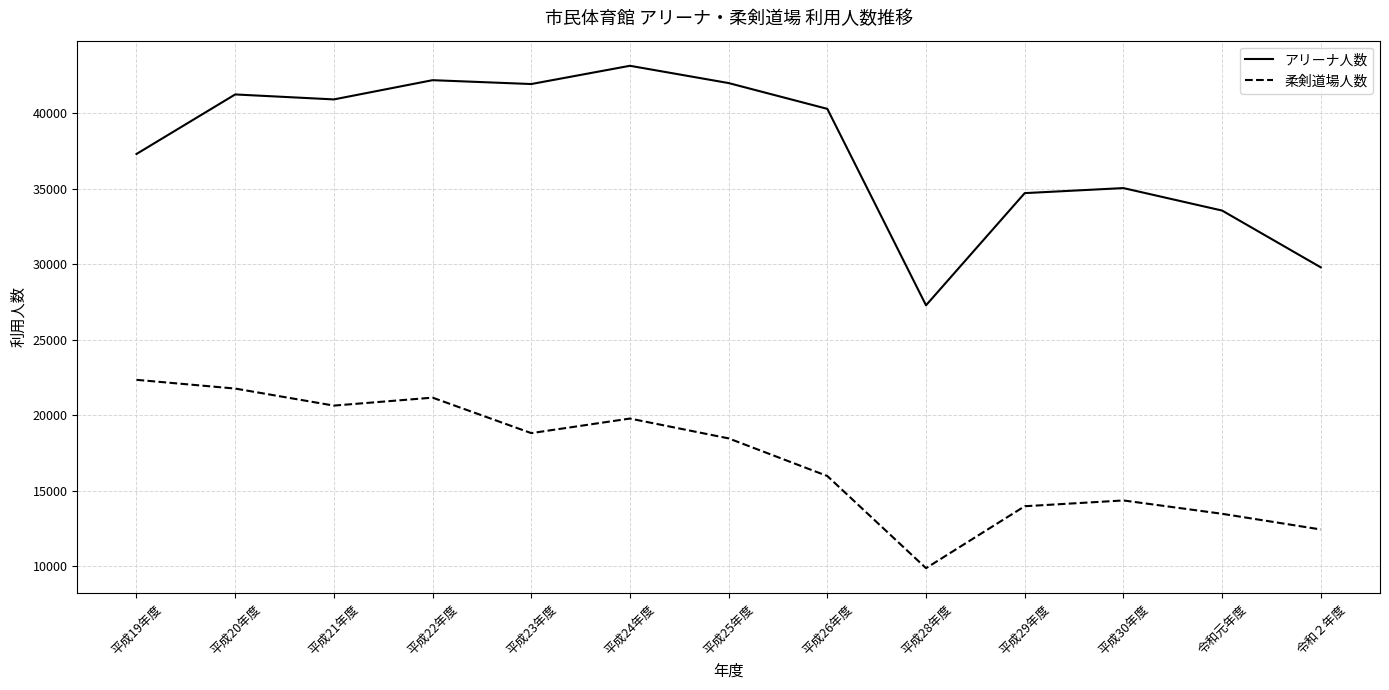

What is the difference between the highest and lowest values at 平成21年度?

20297